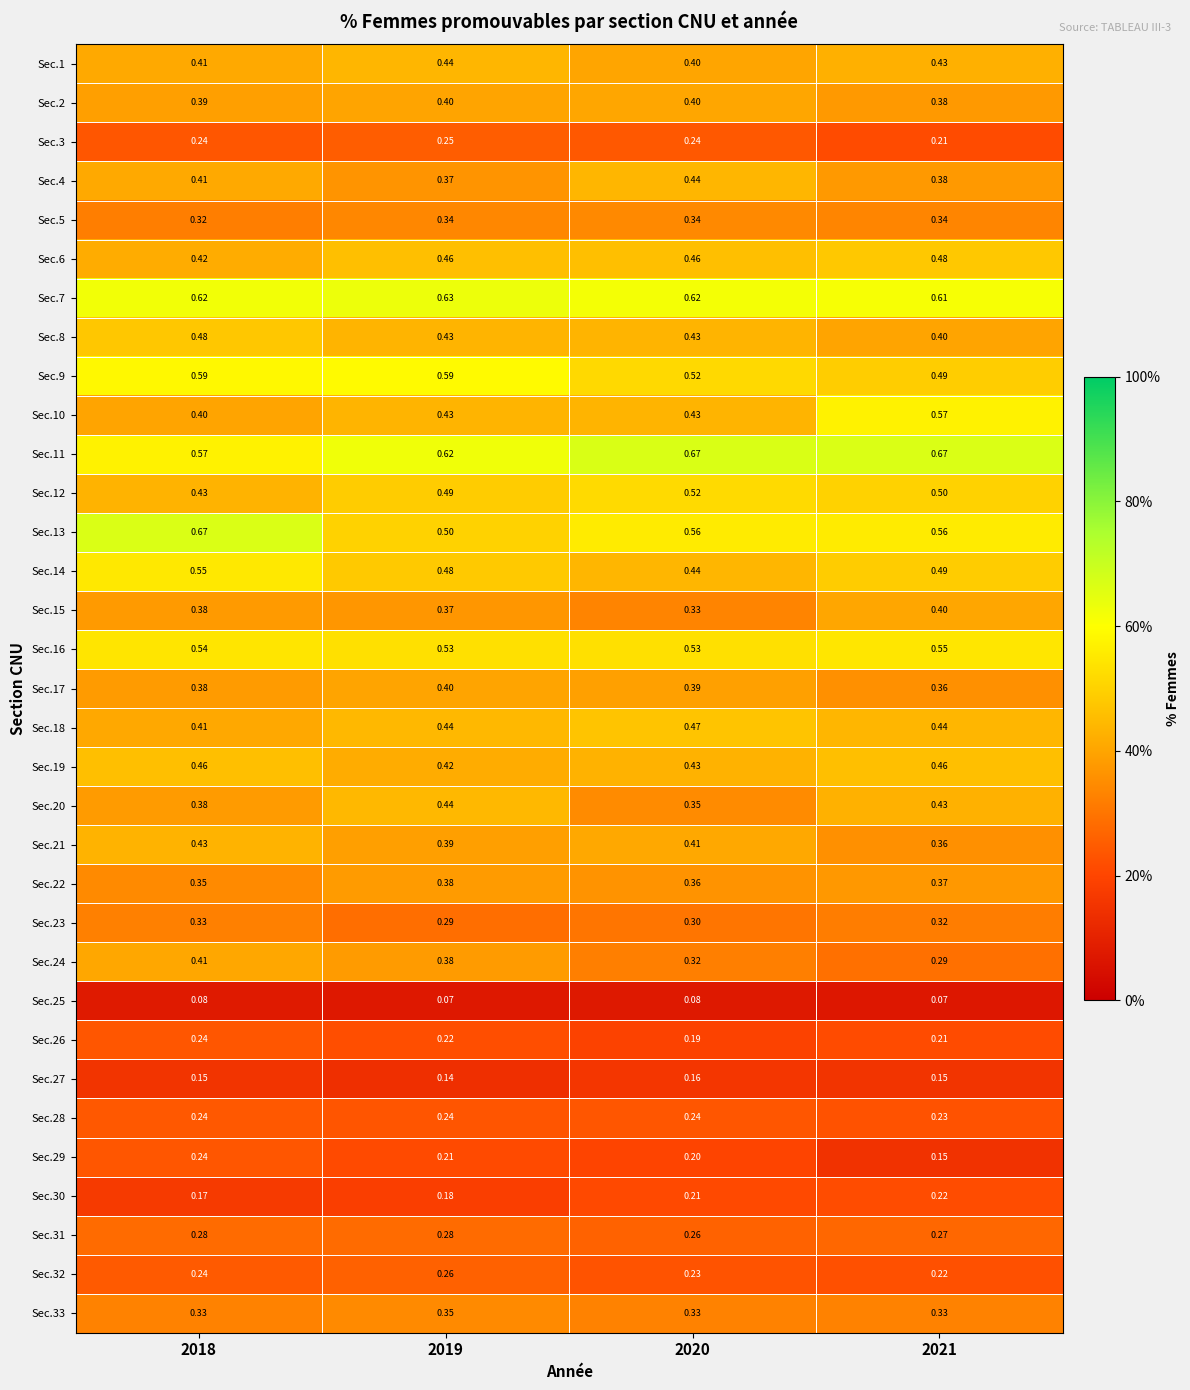

What is the total value across all series at 2020?

12.3